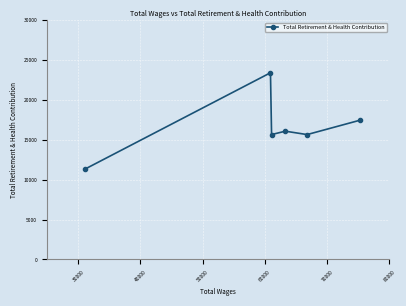

True or false: the data has more than 0 interior local peaks.

True